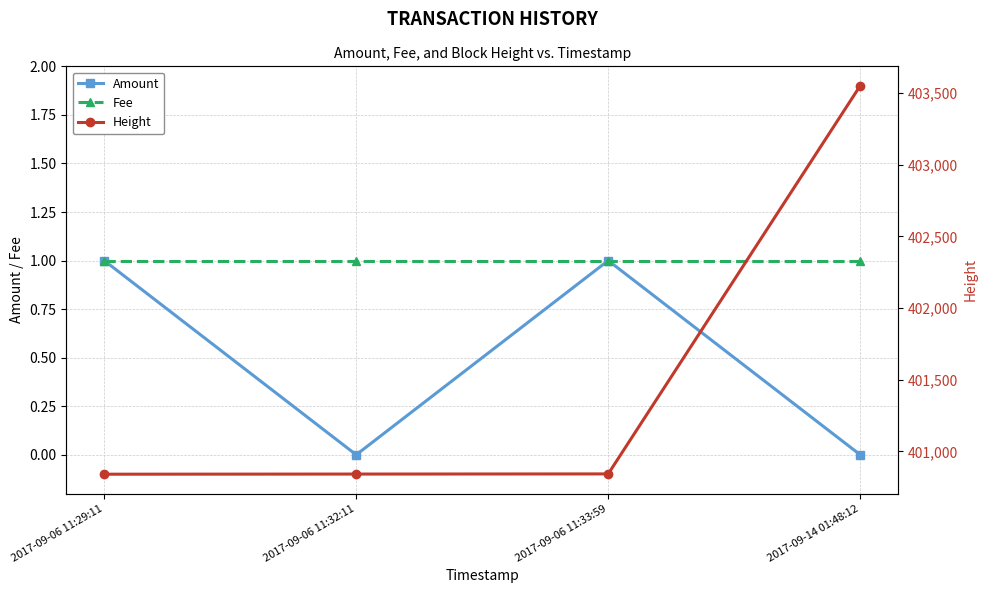

What value does the Height series have at 2017-09-14 01:48:12?

403550